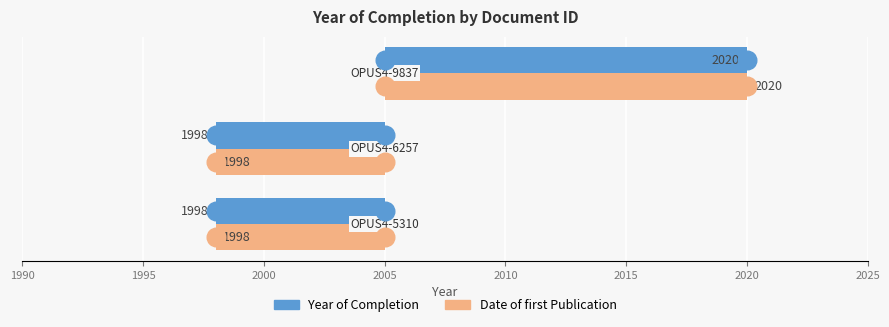

What are all the series names shown in the legend?

Year of Completion, Date of first Publication